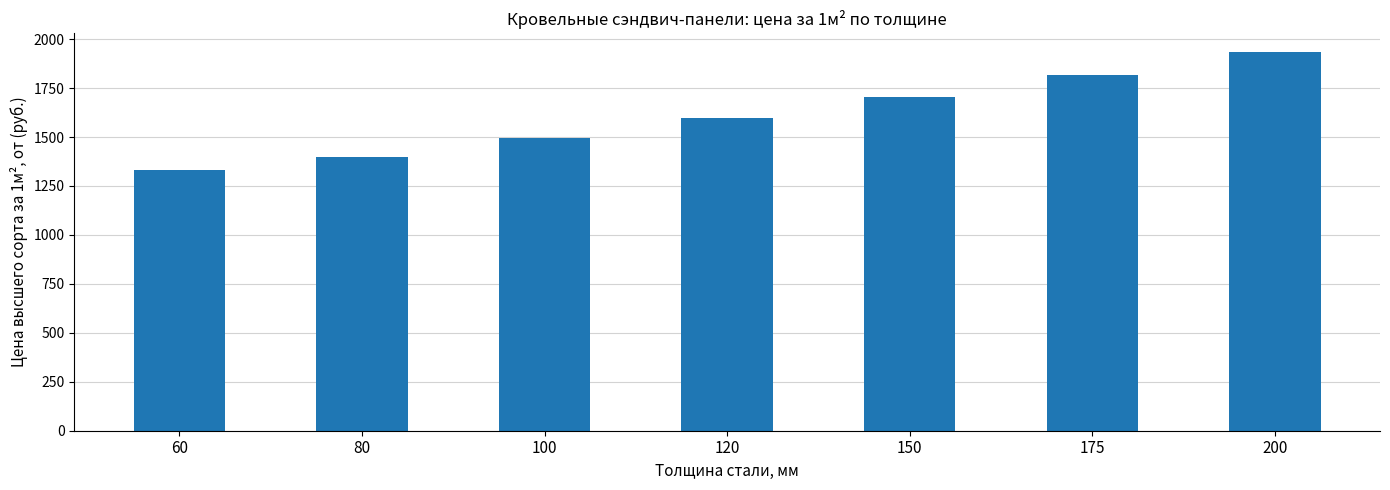

What is the smallest value displayed?

1331